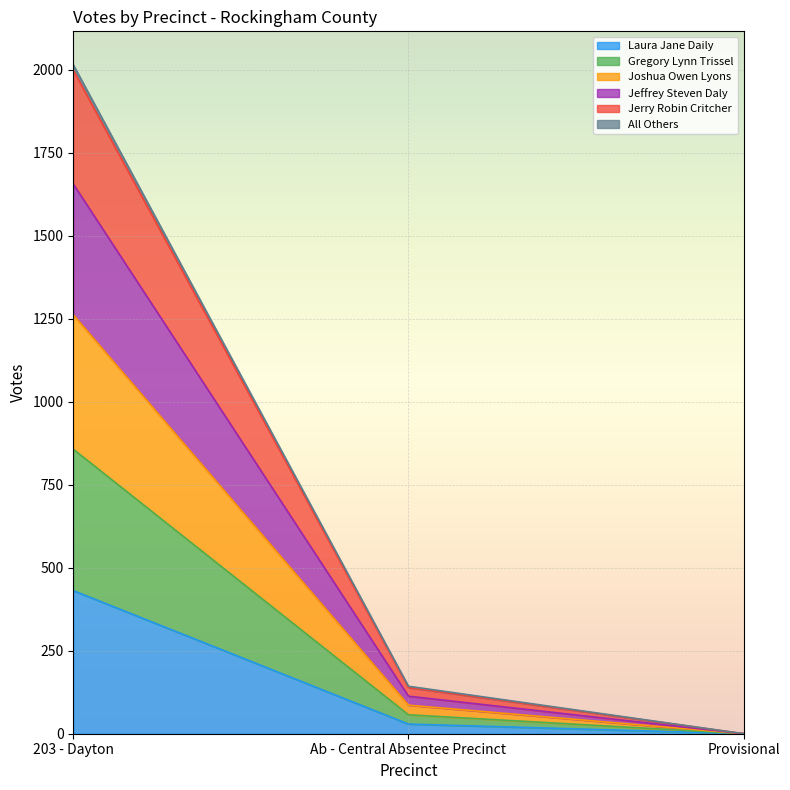

At how many categories does at least one series exceed 1119?

1